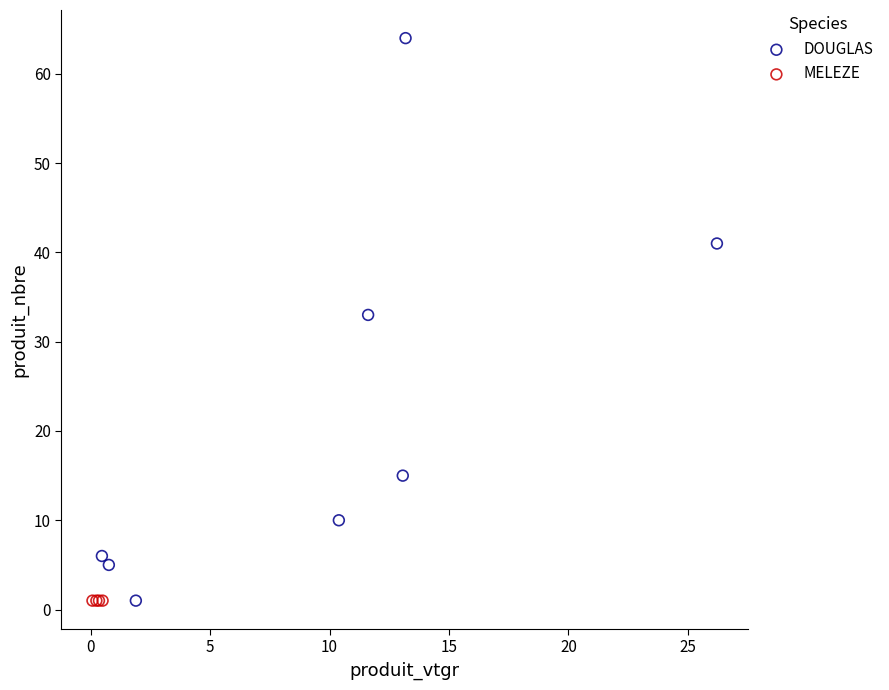

Which series reaches the maximum Y coordinate?

DOUGLAS